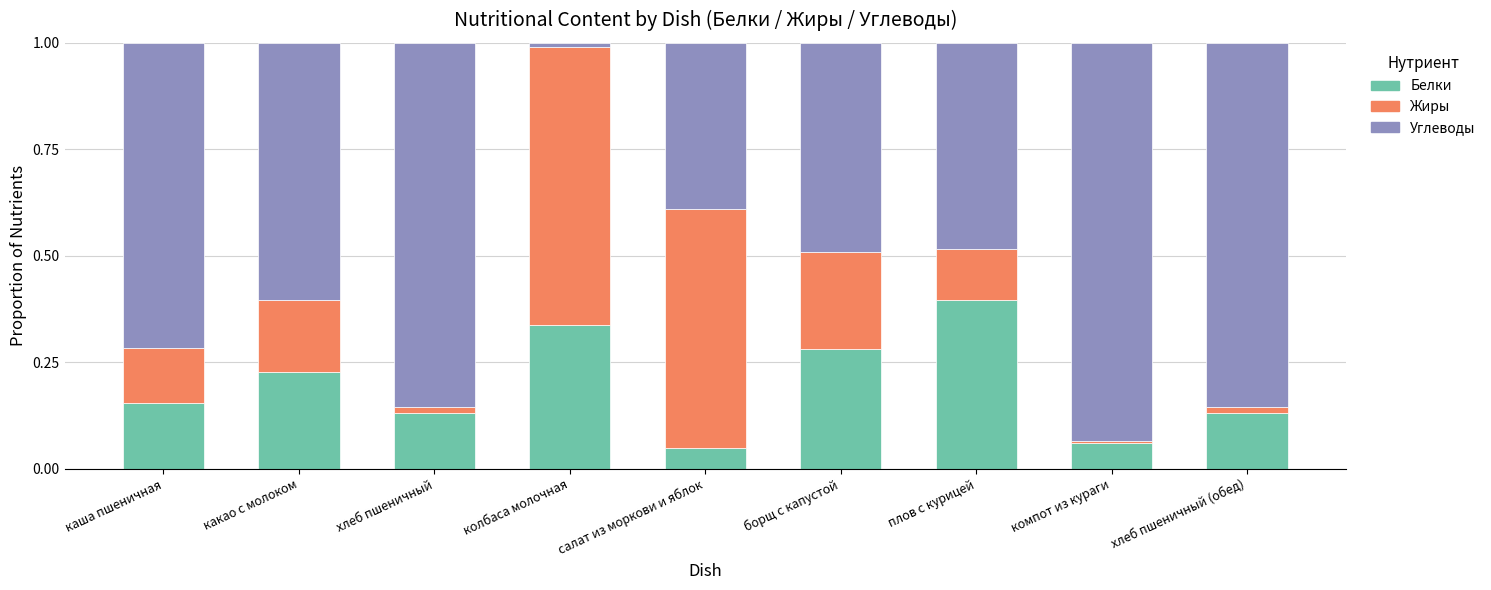

The Белки series shows 0.1 at колбаса молочная. True or false?

False